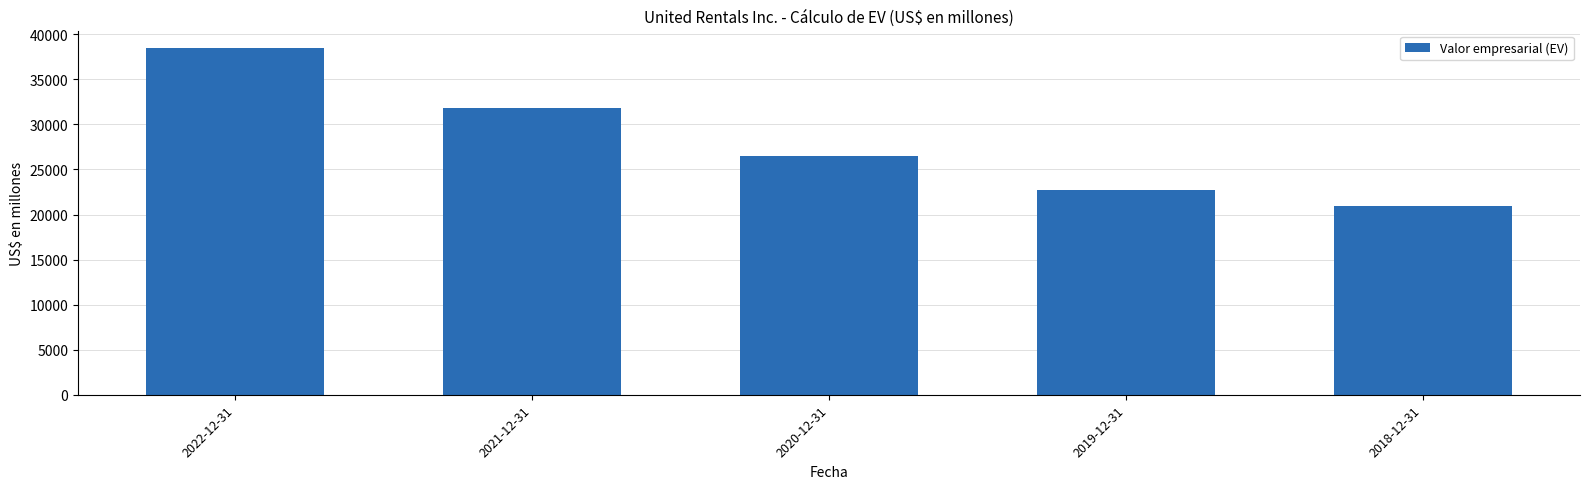

Count the values in the range 22700 to 31830.

3